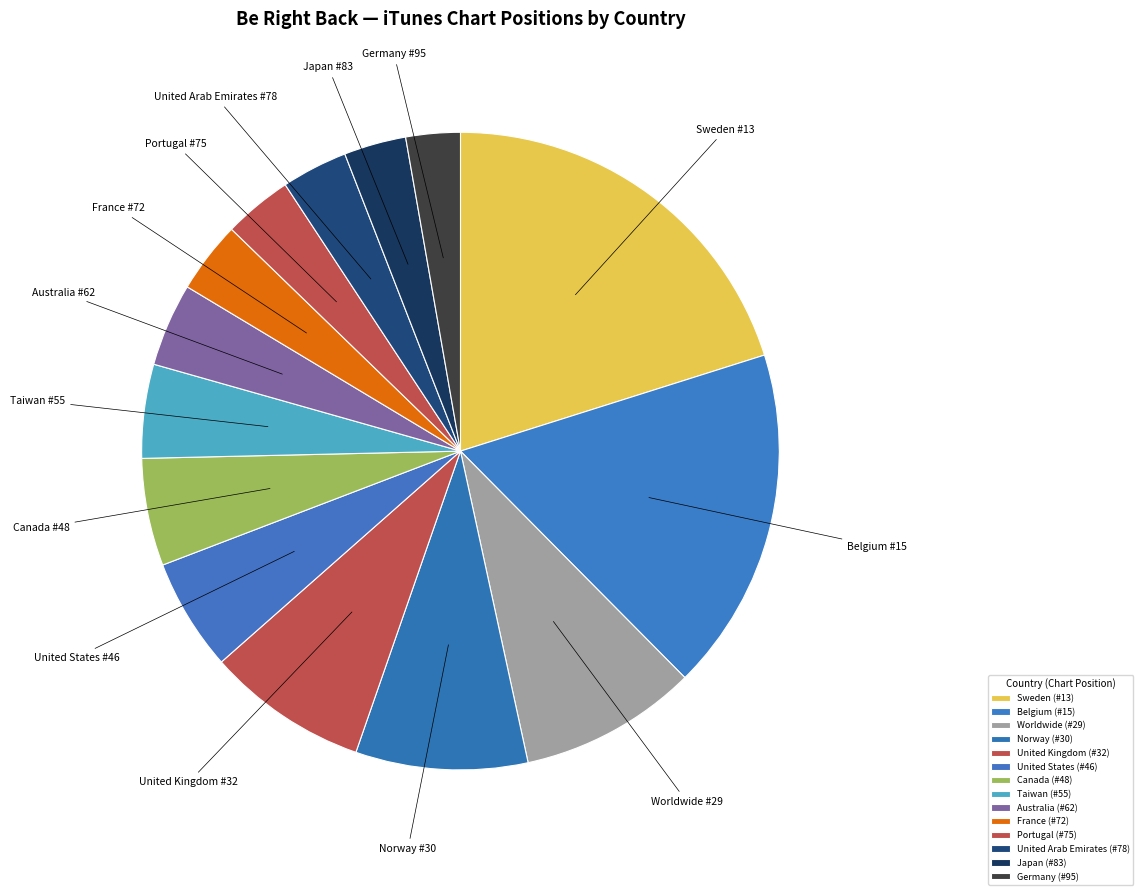

Does Canada represent more than half of the total?

No